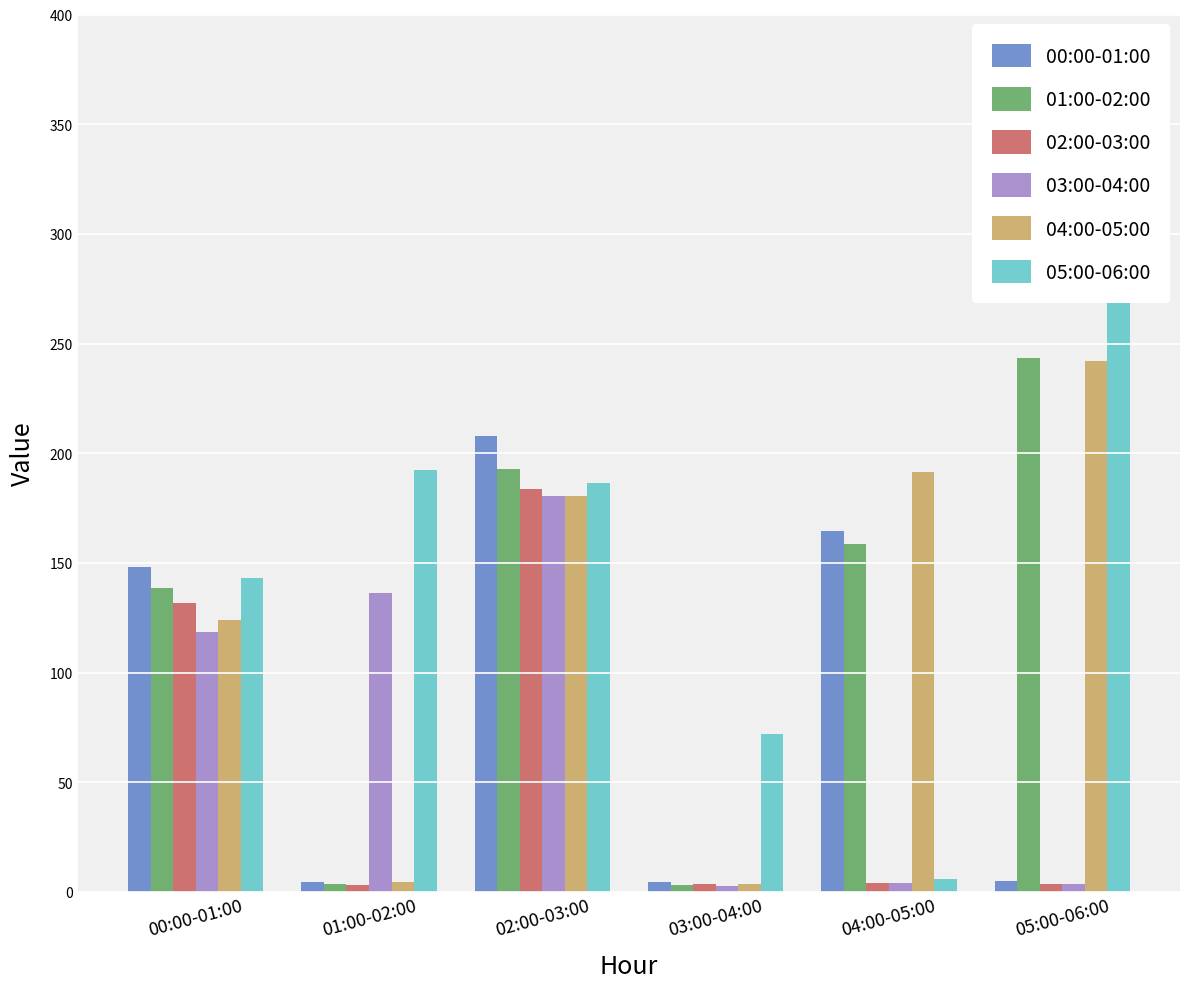

Which category has the highest value in the 03:00-04:00 series?

02:00-03:00